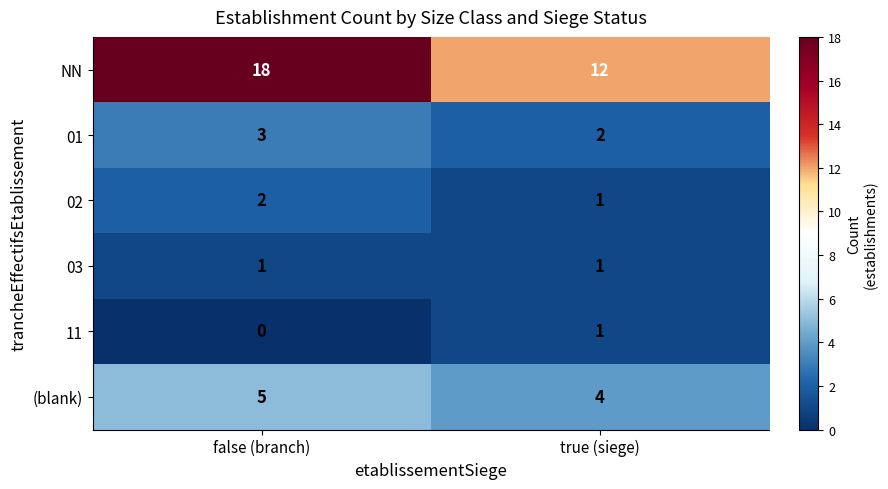

Between false (branch) and true (siege), which series saw the biggest shift?

NN